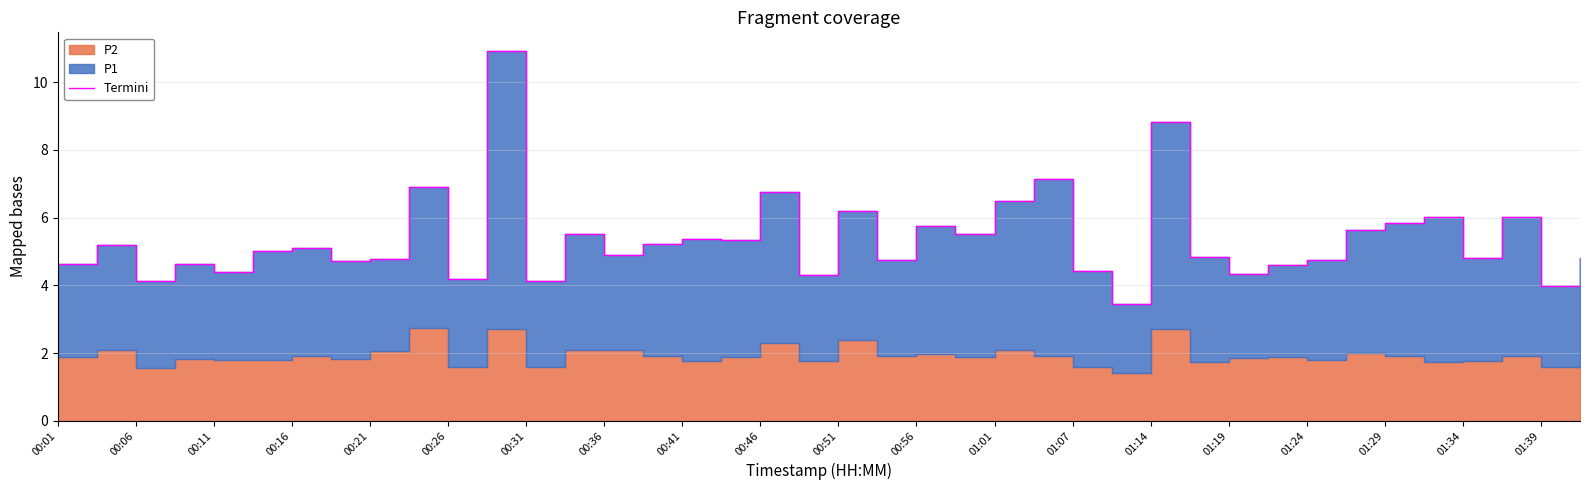

How many points are higher than both their immediate neighbors (excluding endpoints)?

14